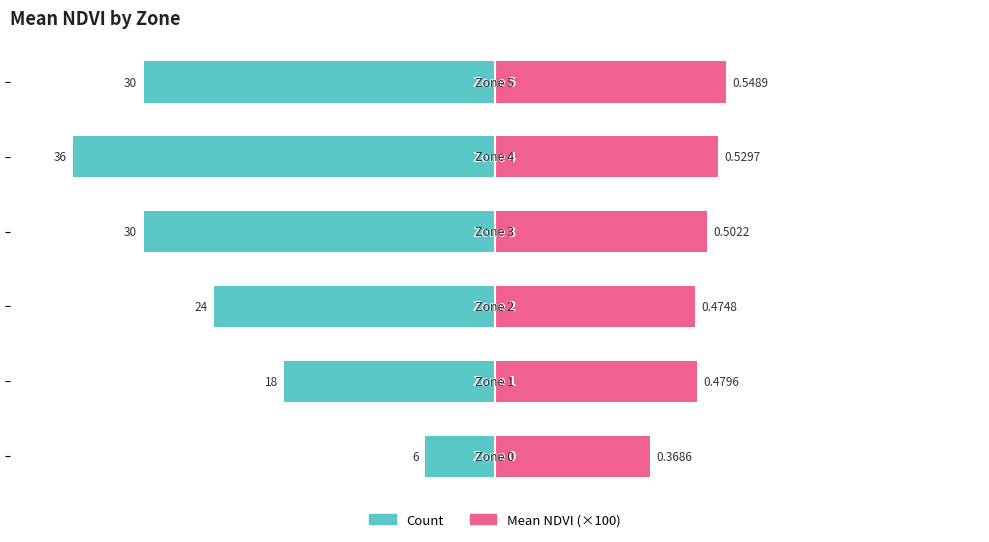

Count the number of categories in the chart.

6